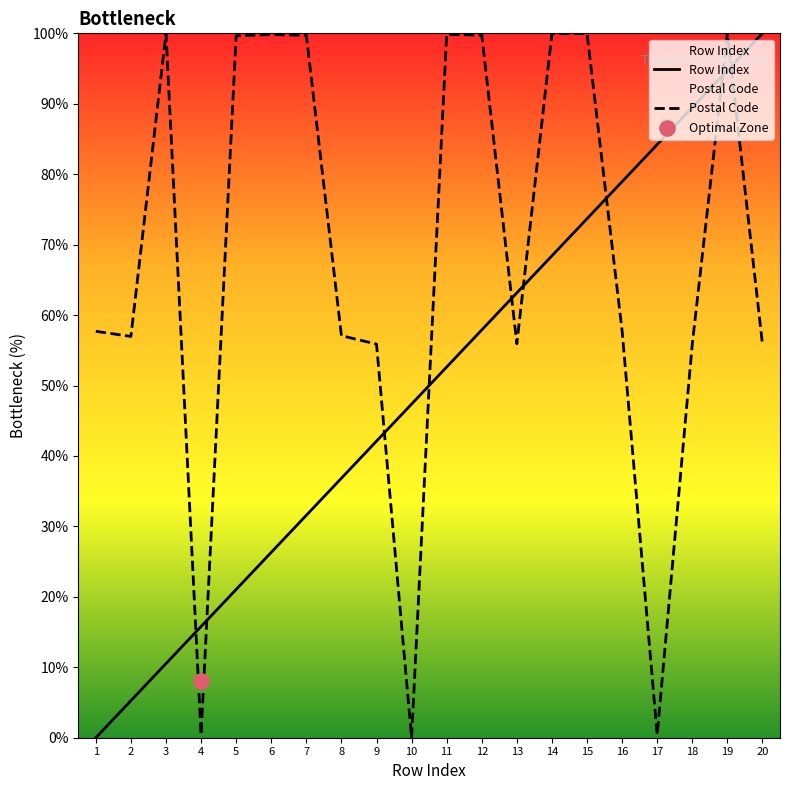

Which series has the largest total across all categories?

Postal Code